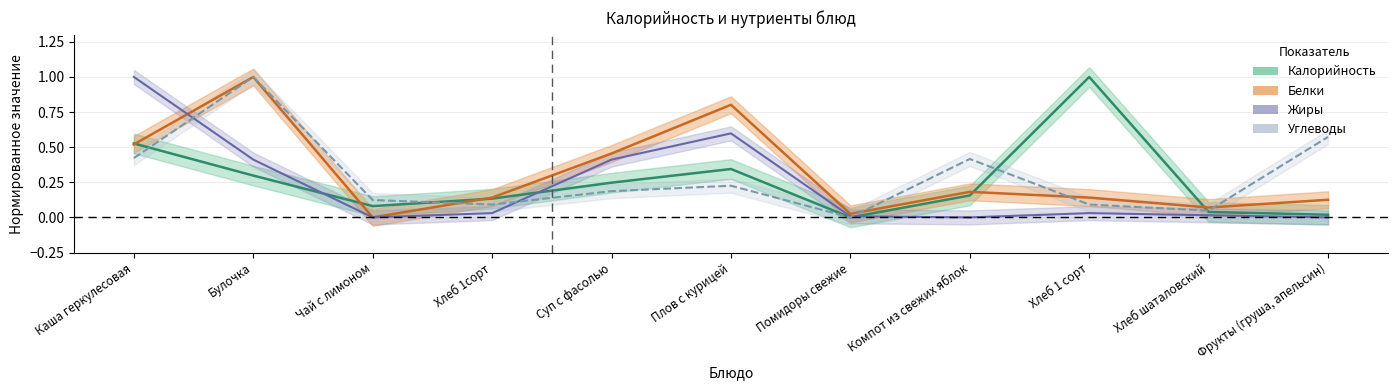

What is the label of the 11th point from the right?

Каша геркулесовая